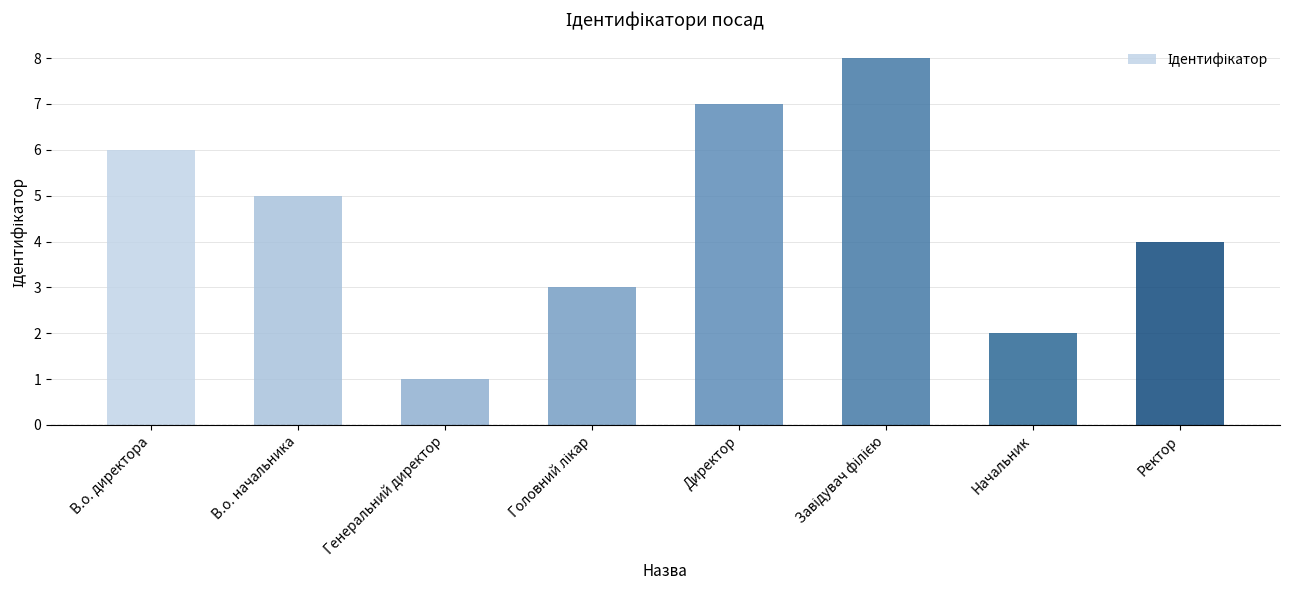

The chart shows a value of 2 at В.о. начальника. True or false?

False